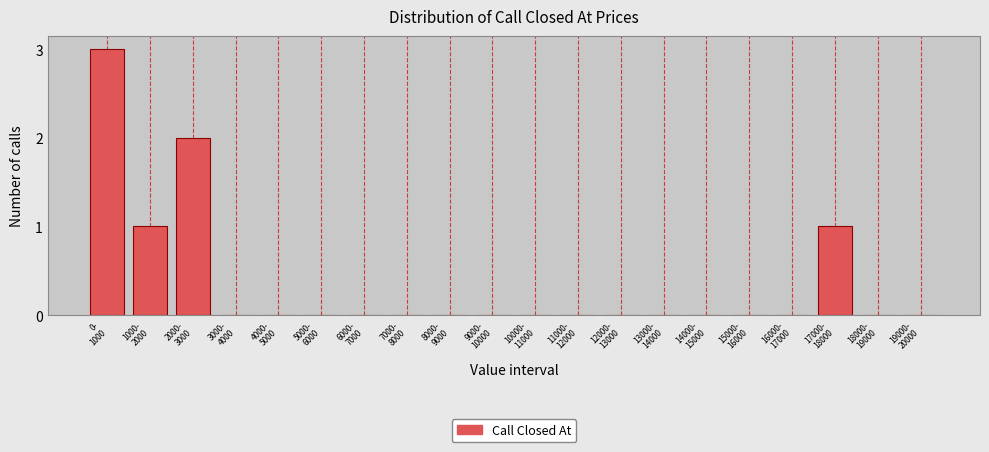

What is the sum of all values?

7